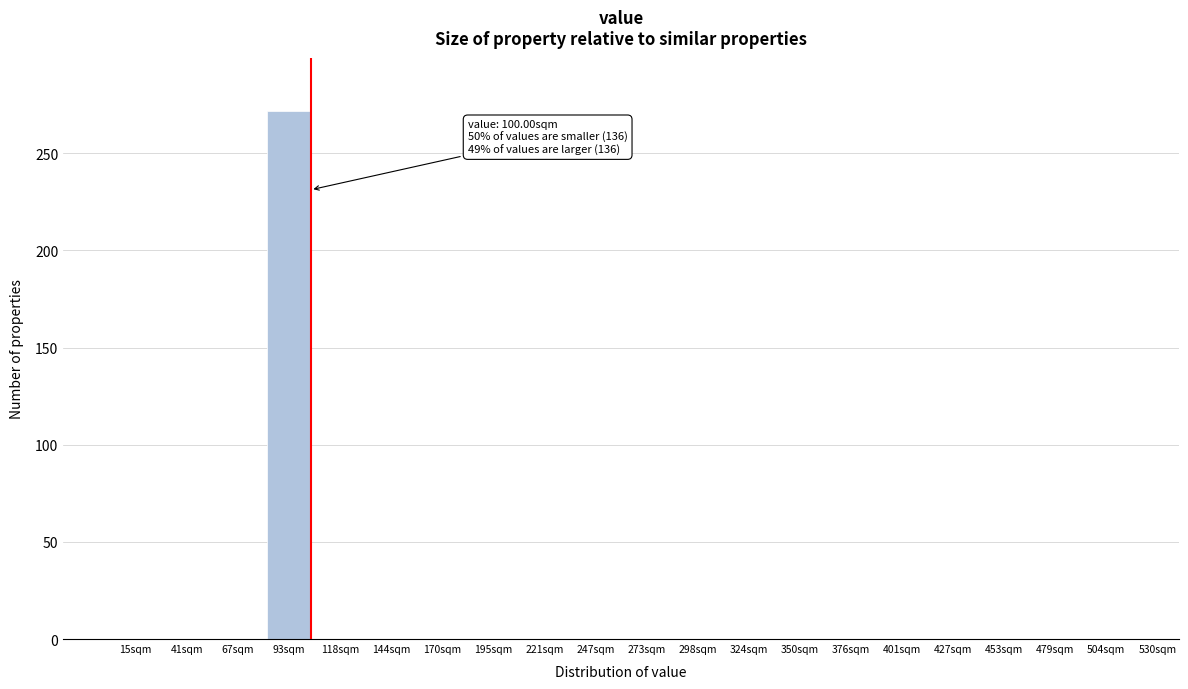

Reading left to right, extract all data points from this chart.

15sqm=0	41sqm=0	67sqm=0	93sqm=272	118sqm=0	144sqm=0	170sqm=0	195sqm=0	221sqm=0	247sqm=0	273sqm=0	298sqm=0	324sqm=0	350sqm=0	376sqm=0	401sqm=0	427sqm=0	453sqm=0	479sqm=0	504sqm=0